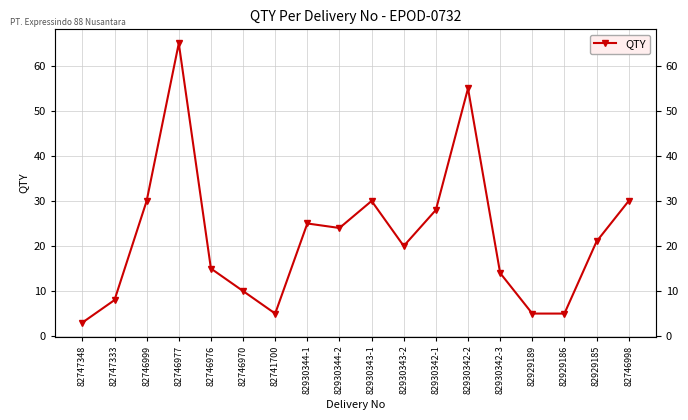

What position from the right is 82929186?

3